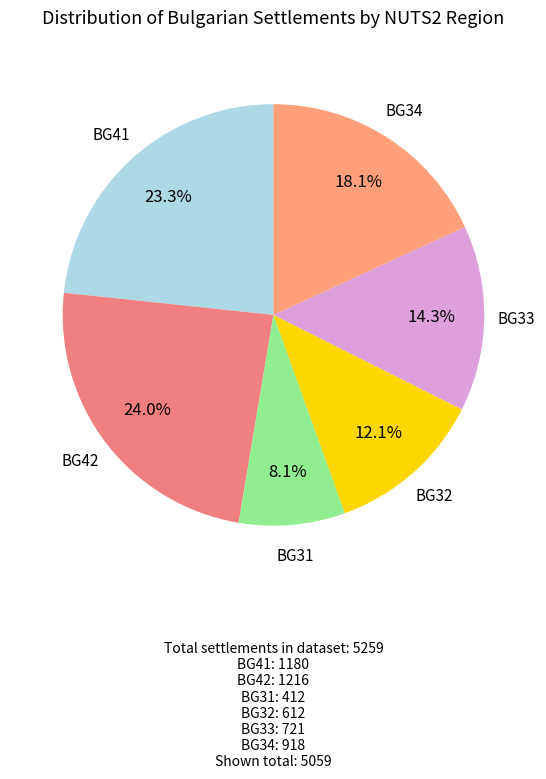

Which category has the smallest portion of the pie?

BG31